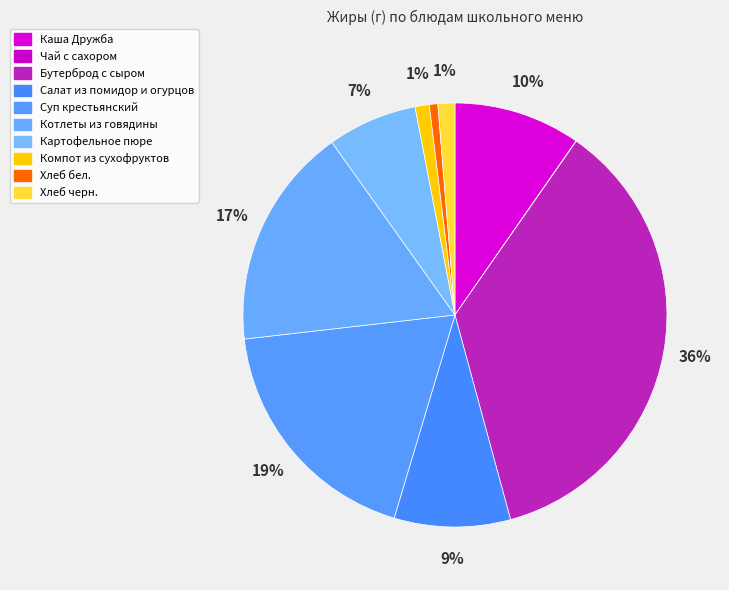

To the nearest percent, what is the average slice percentage?

10%